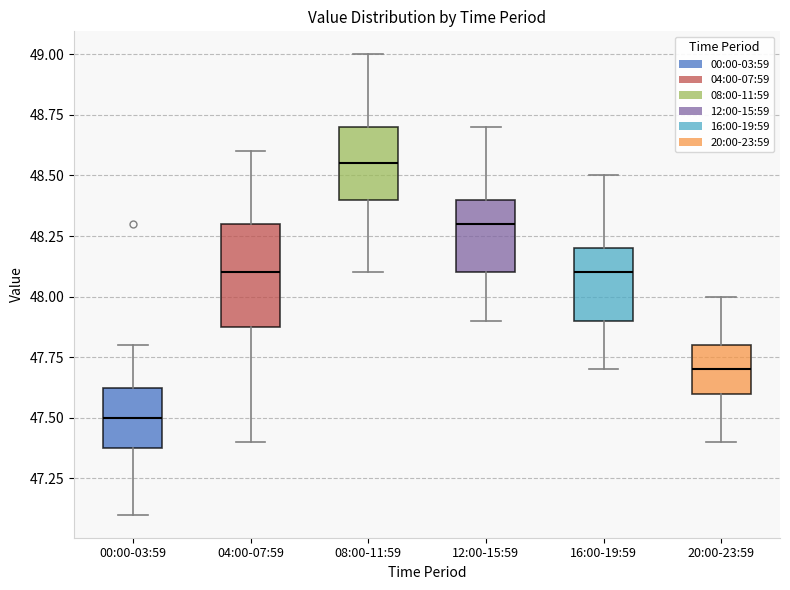

Which box's median line is the highest?

08:00-11:59